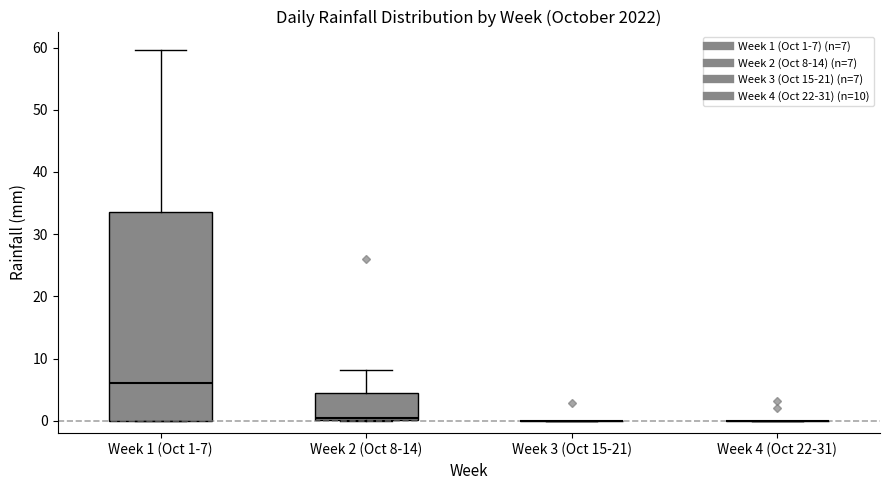

Which box is the tallest, from its lower edge to its upper edge?

Week 1 (Oct 1-7)